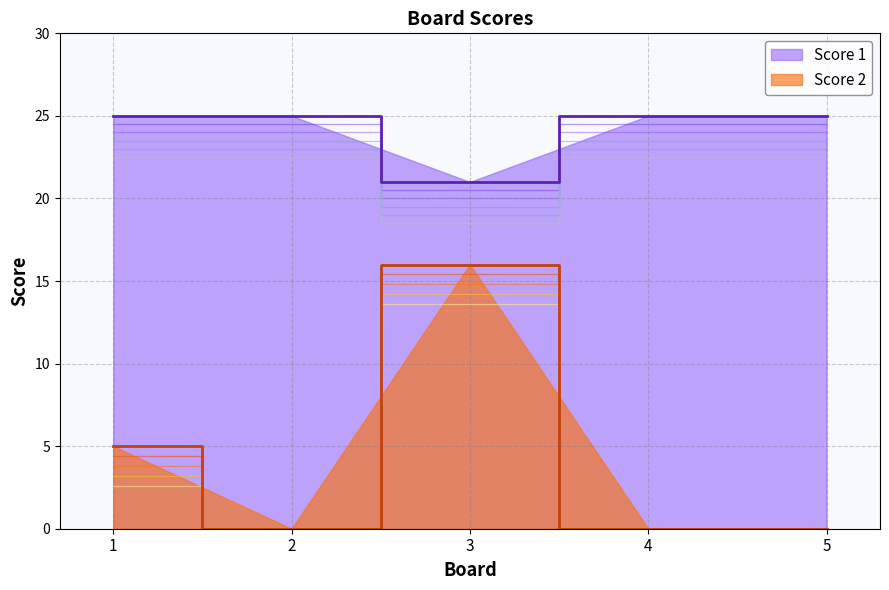

In Score 2, how many points are higher than both neighbors (excluding endpoints)?

1